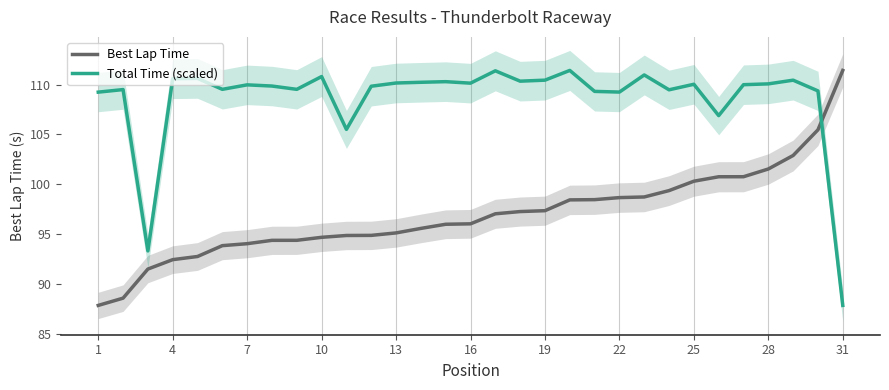

How many times do Best Lap Time and Total Time (scaled) cross each other?

1